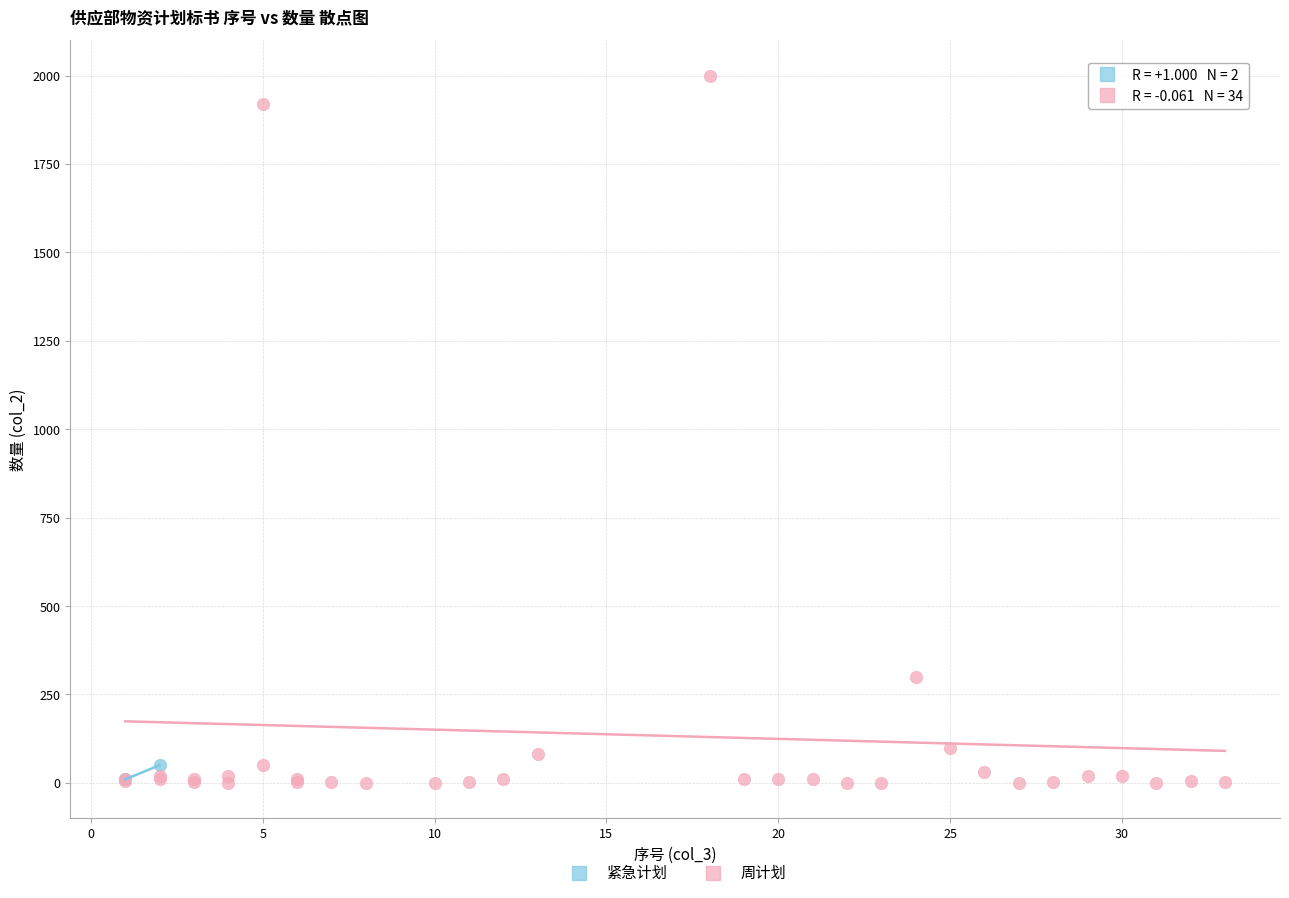

What are all the series names shown in the legend?

紧急计划, 周计划